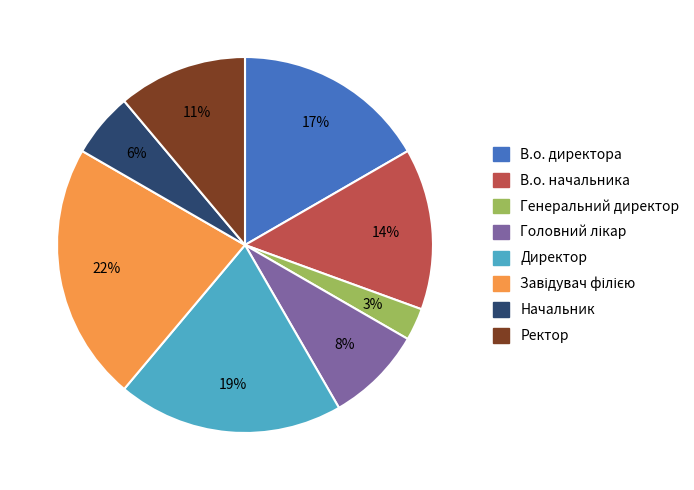

To the nearest percent, what portion does Ректор represent?

11%